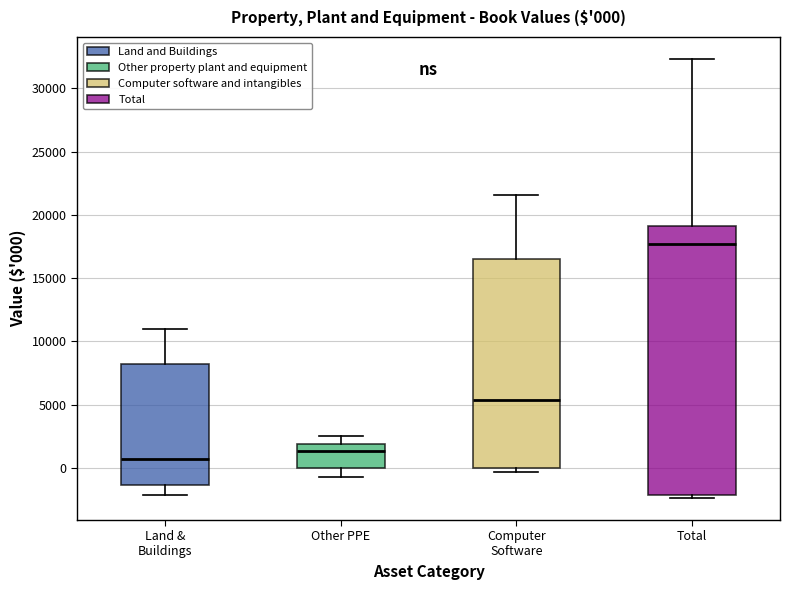

Comparing the boxes themselves (not the whiskers), which one is the tallest?

Total